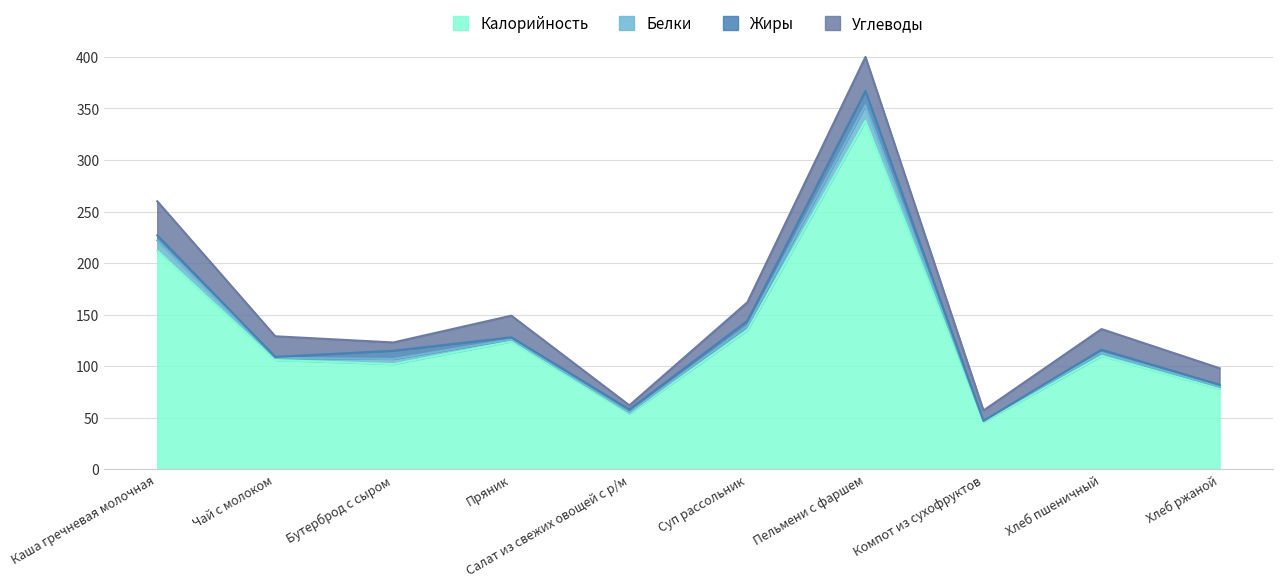

True or false: Жиры has a value of 8 at Бутерброд с сыром.

True